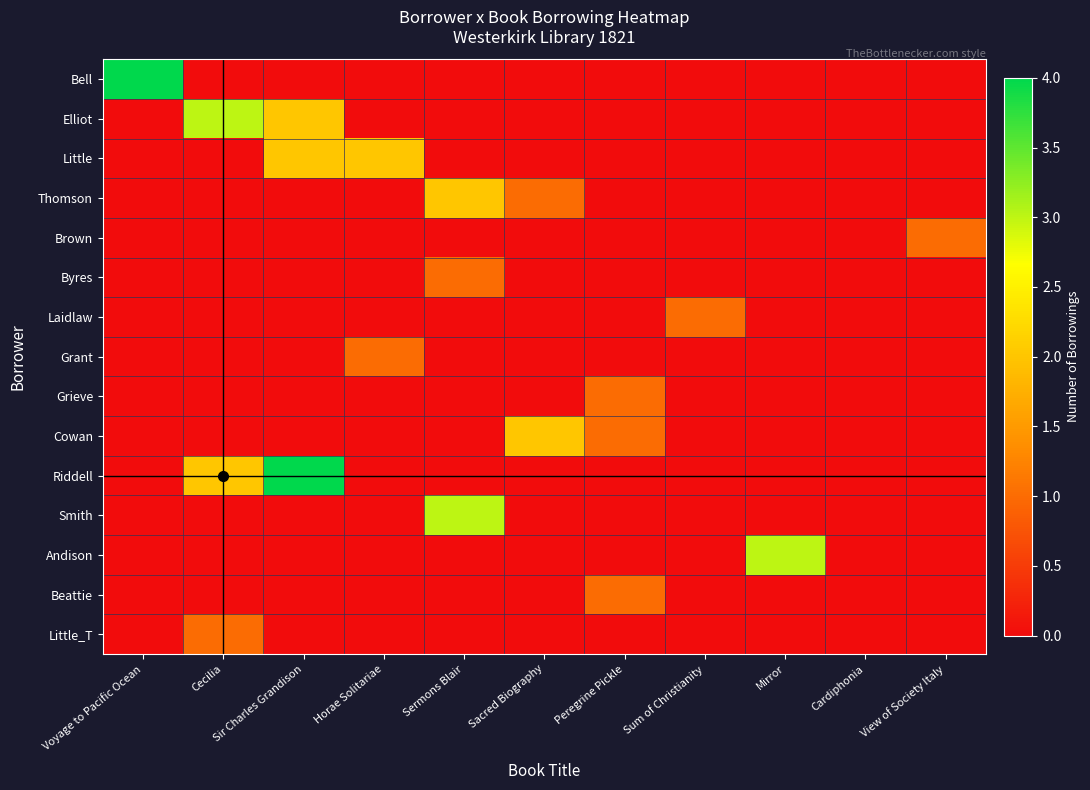

Reading right to left, extract all data points from this chart.

Bell: View of Society Italy=0	Cardiphonia=0	Mirror=0	Sum of Christianity=0	Peregrine Pickle=0	Sacred Biography=0	Sermons Blair=0	Horae Solitariae=0	Sir Charles Grandison=0	Cecilia=0	Voyage to Pacific Ocean=4
Elliot: View of Society Italy=0	Cardiphonia=0	Mirror=0	Sum of Christianity=0	Peregrine Pickle=0	Sacred Biography=0	Sermons Blair=0	Horae Solitariae=0	Sir Charles Grandison=2	Cecilia=3	Voyage to Pacific Ocean=0
Little: View of Society Italy=0	Cardiphonia=0	Mirror=0	Sum of Christianity=0	Peregrine Pickle=0	Sacred Biography=0	Sermons Blair=0	Horae Solitariae=2	Sir Charles Grandison=2	Cecilia=0	Voyage to Pacific Ocean=0
Thomson: View of Society Italy=0	Cardiphonia=0	Mirror=0	Sum of Christianity=0	Peregrine Pickle=0	Sacred Biography=1	Sermons Blair=2	Horae Solitariae=0	Sir Charles Grandison=0	Cecilia=0	Voyage to Pacific Ocean=0
Brown: View of Society Italy=1	Cardiphonia=0	Mirror=0	Sum of Christianity=0	Peregrine Pickle=0	Sacred Biography=0	Sermons Blair=0	Horae Solitariae=0	Sir Charles Grandison=0	Cecilia=0	Voyage to Pacific Ocean=0
Byres: View of Society Italy=0	Cardiphonia=0	Mirror=0	Sum of Christianity=0	Peregrine Pickle=0	Sacred Biography=0	Sermons Blair=1	Horae Solitariae=0	Sir Charles Grandison=0	Cecilia=0	Voyage to Pacific Ocean=0
Laidlaw: View of Society Italy=0	Cardiphonia=0	Mirror=0	Sum of Christianity=1	Peregrine Pickle=0	Sacred Biography=0	Sermons Blair=0	Horae Solitariae=0	Sir Charles Grandison=0	Cecilia=0	Voyage to Pacific Ocean=0
Grant: View of Society Italy=0	Cardiphonia=0	Mirror=0	Sum of Christianity=0	Peregrine Pickle=0	Sacred Biography=0	Sermons Blair=0	Horae Solitariae=1	Sir Charles Grandison=0	Cecilia=0	Voyage to Pacific Ocean=0
Grieve: View of Society Italy=0	Cardiphonia=0	Mirror=0	Sum of Christianity=0	Peregrine Pickle=1	Sacred Biography=0	Sermons Blair=0	Horae Solitariae=0	Sir Charles Grandison=0	Cecilia=0	Voyage to Pacific Ocean=0
Cowan: View of Society Italy=0	Cardiphonia=0	Mirror=0	Sum of Christianity=0	Peregrine Pickle=1	Sacred Biography=2	Sermons Blair=0	Horae Solitariae=0	Sir Charles Grandison=0	Cecilia=0	Voyage to Pacific Ocean=0
Riddell: View of Society Italy=0	Cardiphonia=0	Mirror=0	Sum of Christianity=0	Peregrine Pickle=0	Sacred Biography=0	Sermons Blair=0	Horae Solitariae=0	Sir Charles Grandison=4	Cecilia=2	Voyage to Pacific Ocean=0
Smith: View of Society Italy=0	Cardiphonia=0	Mirror=0	Sum of Christianity=0	Peregrine Pickle=0	Sacred Biography=0	Sermons Blair=3	Horae Solitariae=0	Sir Charles Grandison=0	Cecilia=0	Voyage to Pacific Ocean=0
Andison: View of Society Italy=0	Cardiphonia=0	Mirror=3	Sum of Christianity=0	Peregrine Pickle=0	Sacred Biography=0	Sermons Blair=0	Horae Solitariae=0	Sir Charles Grandison=0	Cecilia=0	Voyage to Pacific Ocean=0
Beattie: View of Society Italy=0	Cardiphonia=0	Mirror=0	Sum of Christianity=0	Peregrine Pickle=1	Sacred Biography=0	Sermons Blair=0	Horae Solitariae=0	Sir Charles Grandison=0	Cecilia=0	Voyage to Pacific Ocean=0
Little_T: View of Society Italy=0	Cardiphonia=0	Mirror=0	Sum of Christianity=0	Peregrine Pickle=0	Sacred Biography=0	Sermons Blair=0	Horae Solitariae=0	Sir Charles Grandison=0	Cecilia=1	Voyage to Pacific Ocean=0